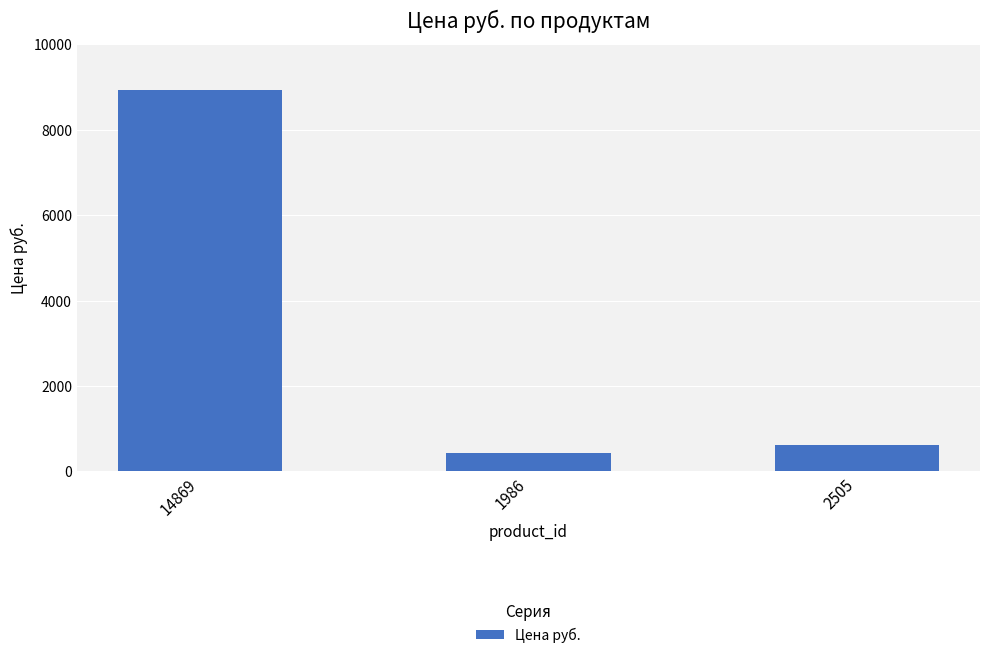

Rank the categories by value from highest to lowest.

14869, 2505, 1986